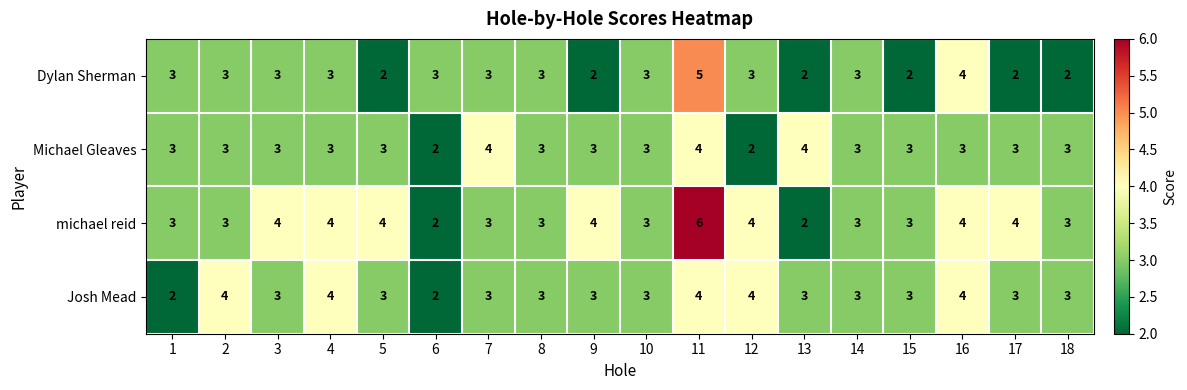

Rank the series by their average value, from lowest to highest.

Dylan Sherman, Michael Gleaves, Josh Mead, michael reid